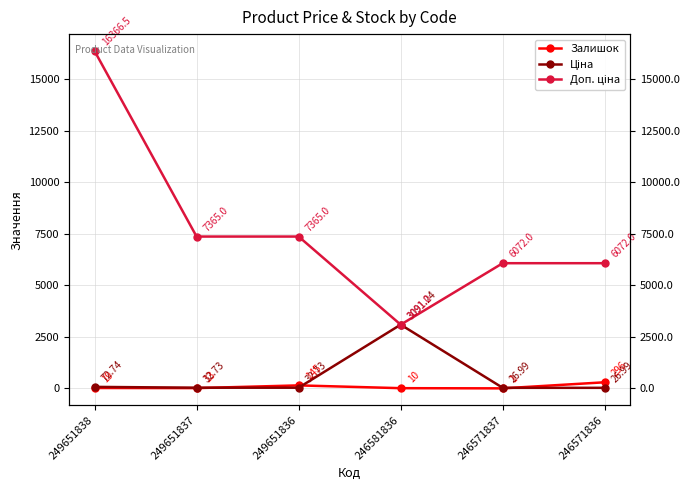

What is the sum of the Залишок values at 246571836 and 249651837?

309.0